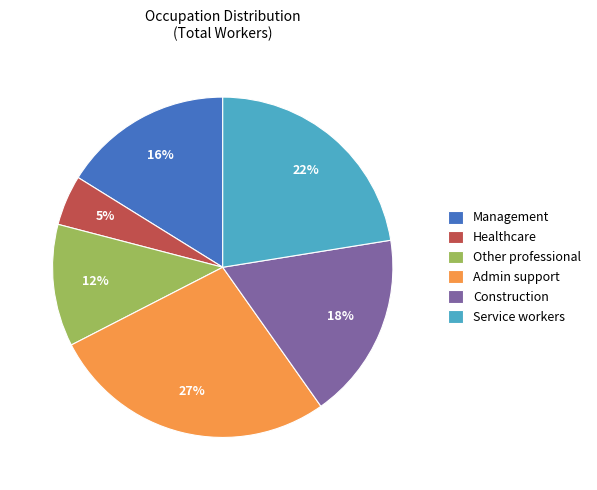

Approximately how many times larger is the value at Construction compared to Admin support?

0.7